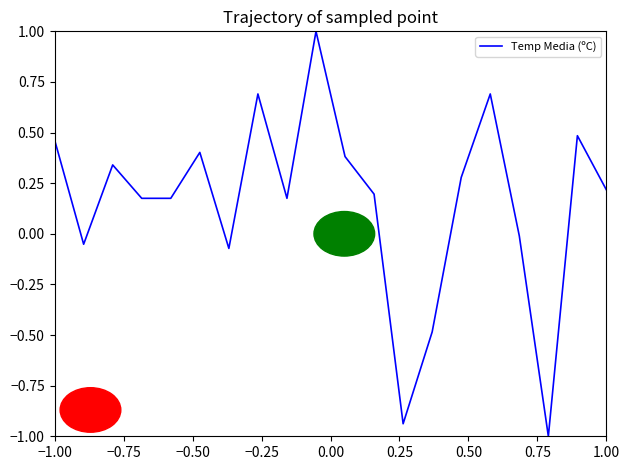

How many values are above zero?

14